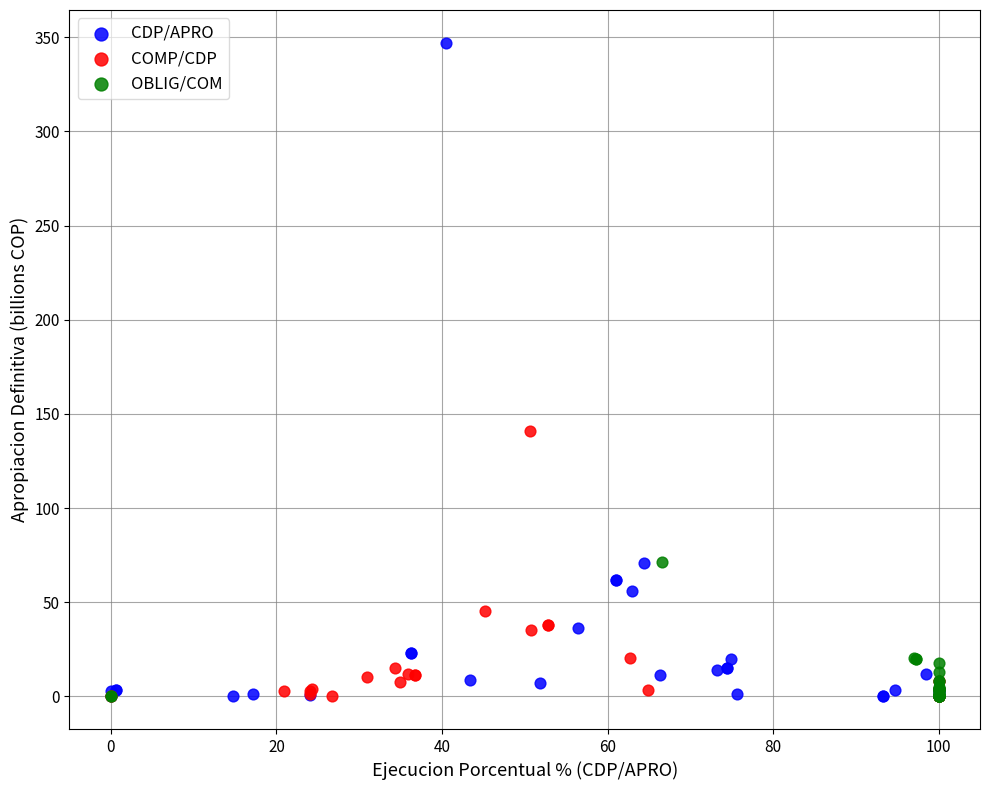

What are all the series names shown in the legend?

CDP/APRO, COMP/CDP, OBLIG/COM